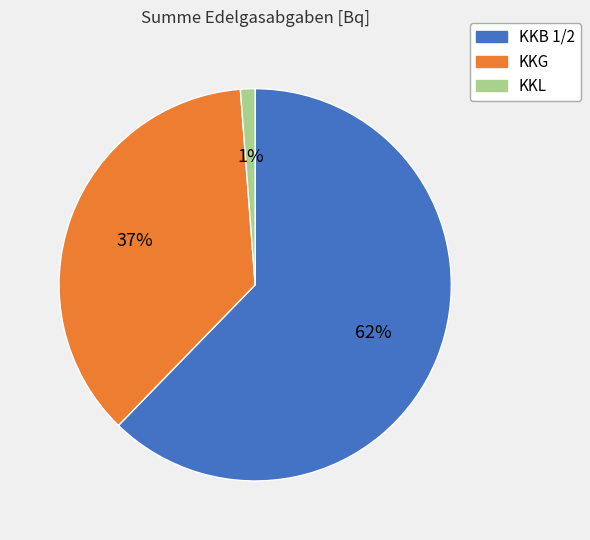

Count the number of slices in the pie.

3